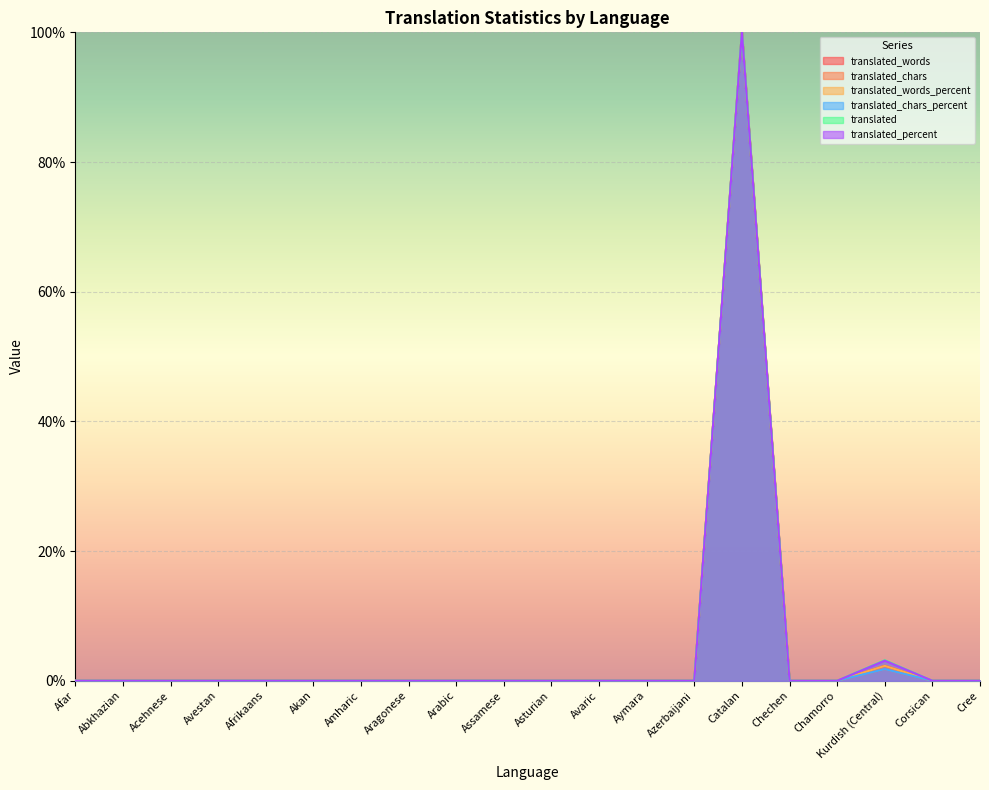

True or false: translated_percent and translated_chars intersect in this chart.

False